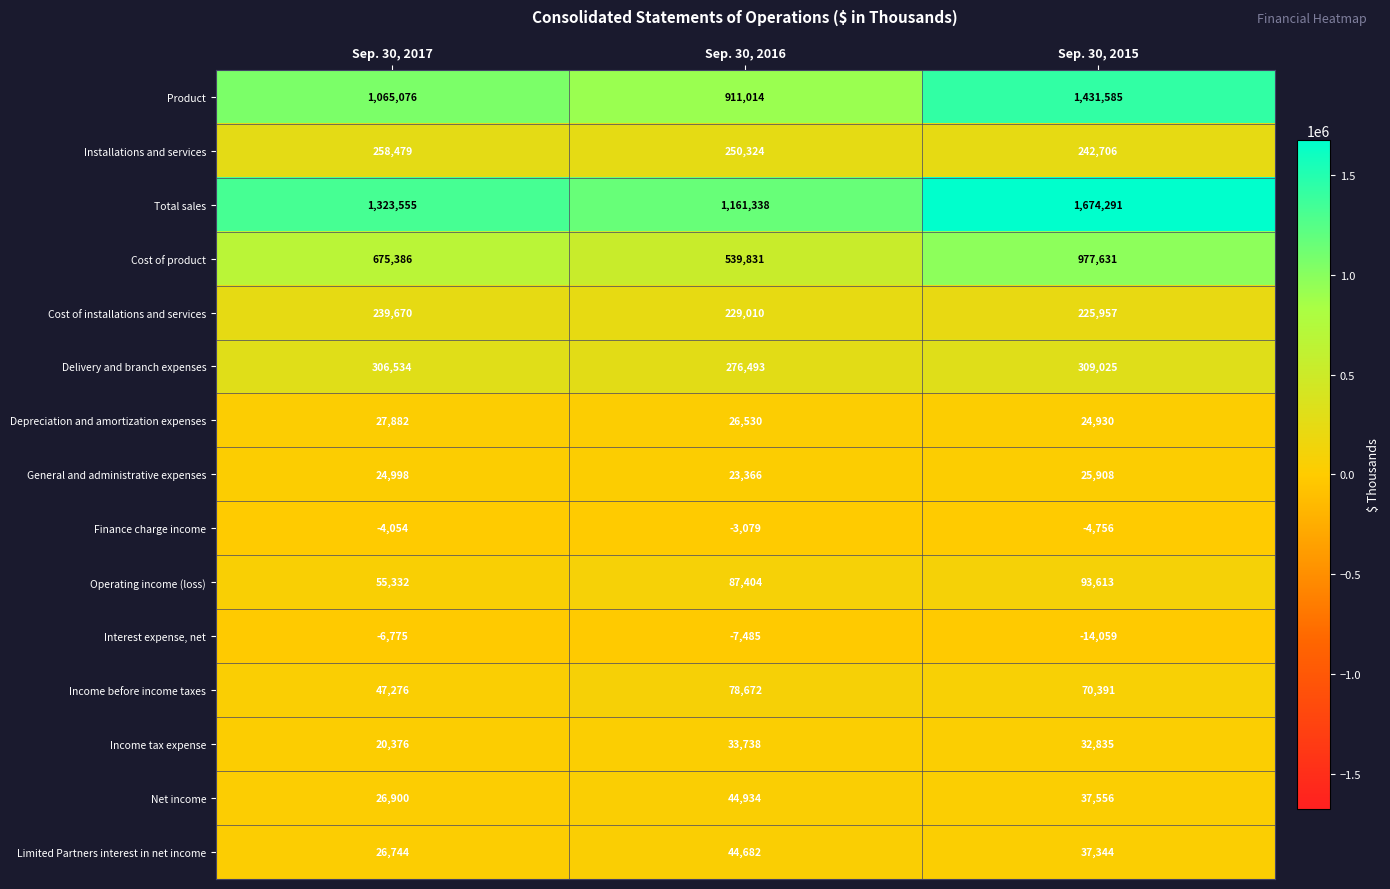

At how many categories does at least one series exceed 1123473?

3